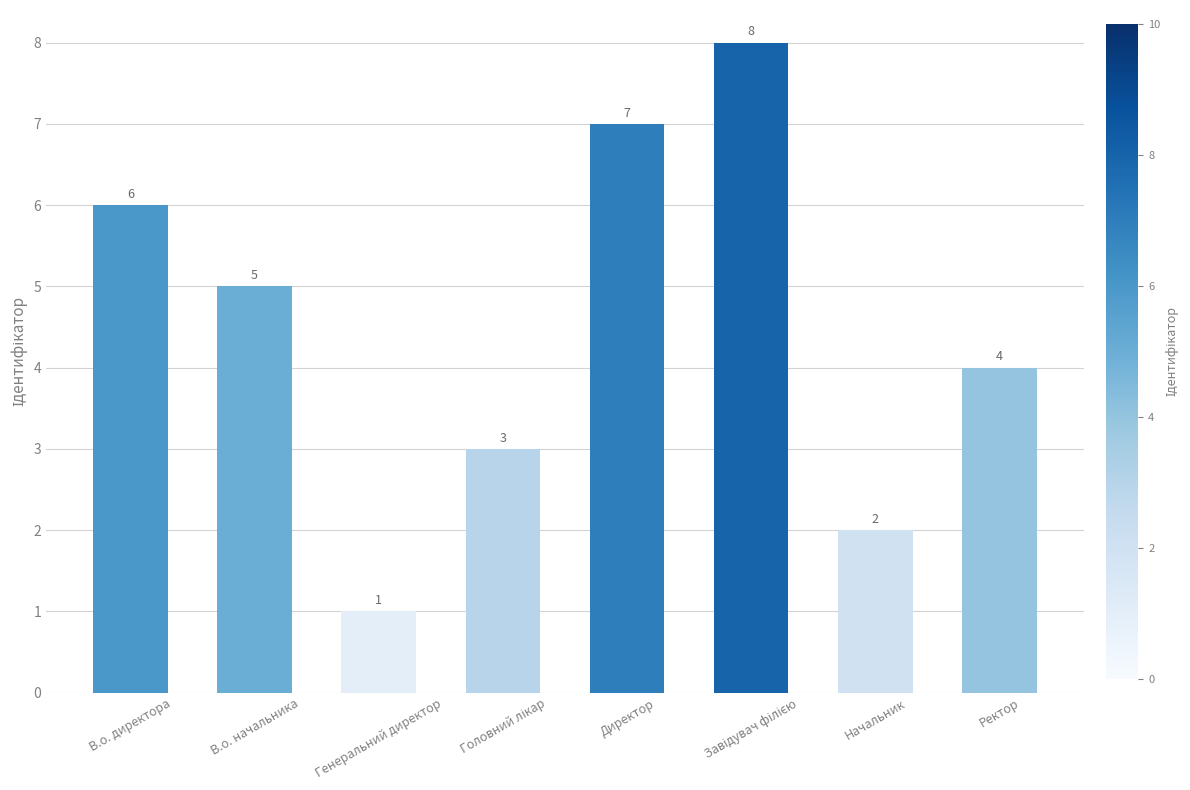

The value at Генеральний директор is 1. True or false?

True